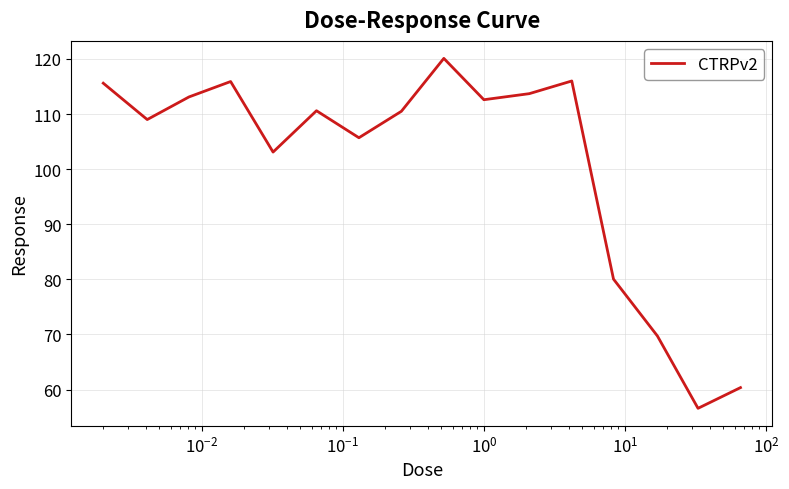

What is the smallest value displayed?

56.6